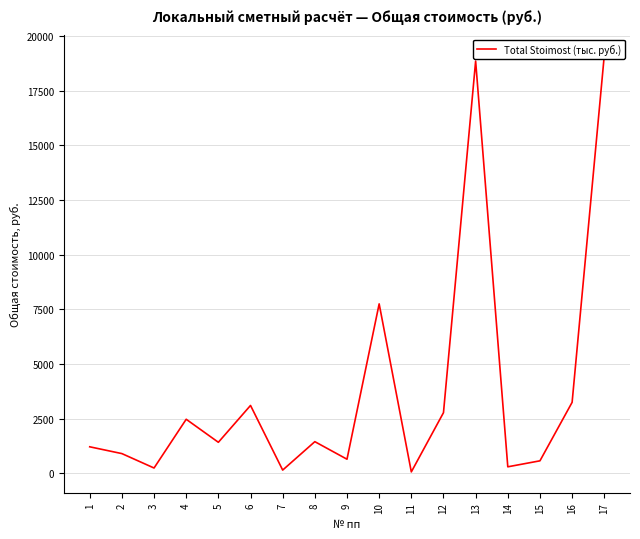

At which category does the data reach its first local peak?

4